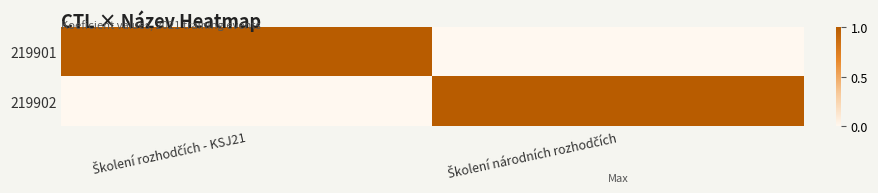

Which has a higher value, Školení rozhodčích - KSJ21 or Školení národních rozhodčích?

Školení rozhodčích - KSJ21